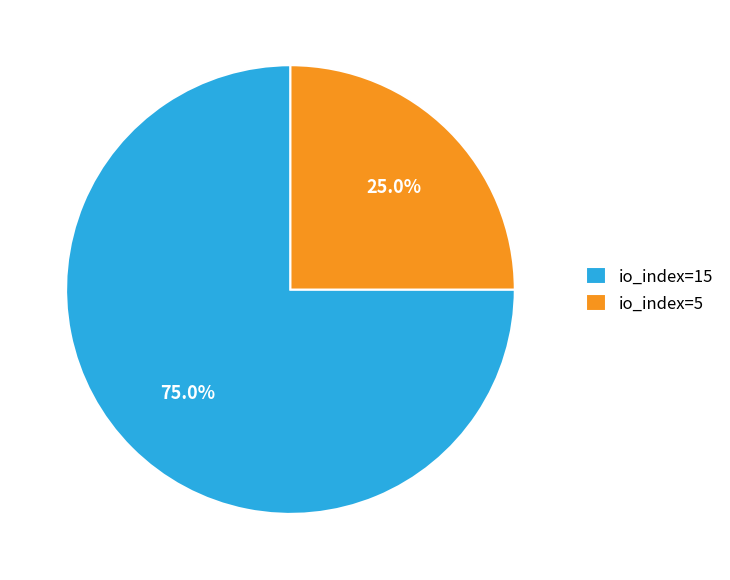

To the nearest percent, what is the difference between the largest and smallest slice percentages?

50%